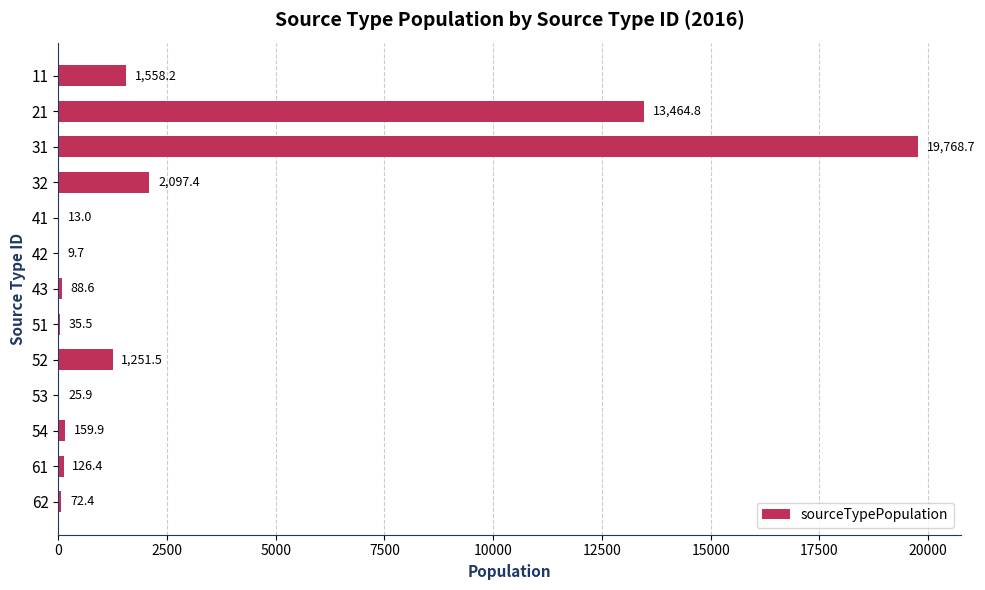

The chart shows a value of 9.7 at 42. True or false?

True